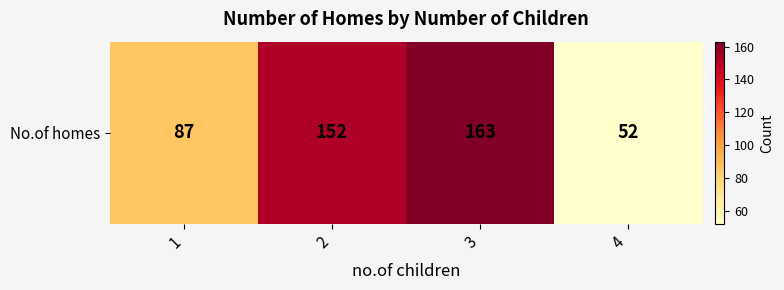

Reading left to right, extract all data points from this chart.

87	152	163	52